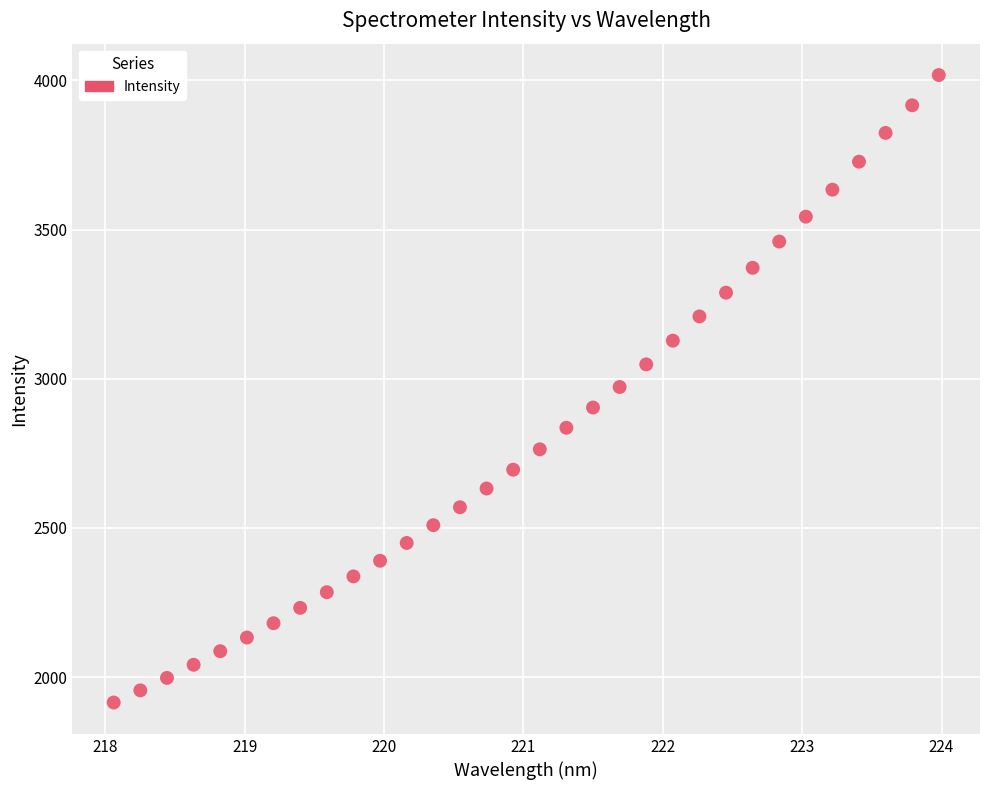

What is the range of X values (max minus min)?

5.9